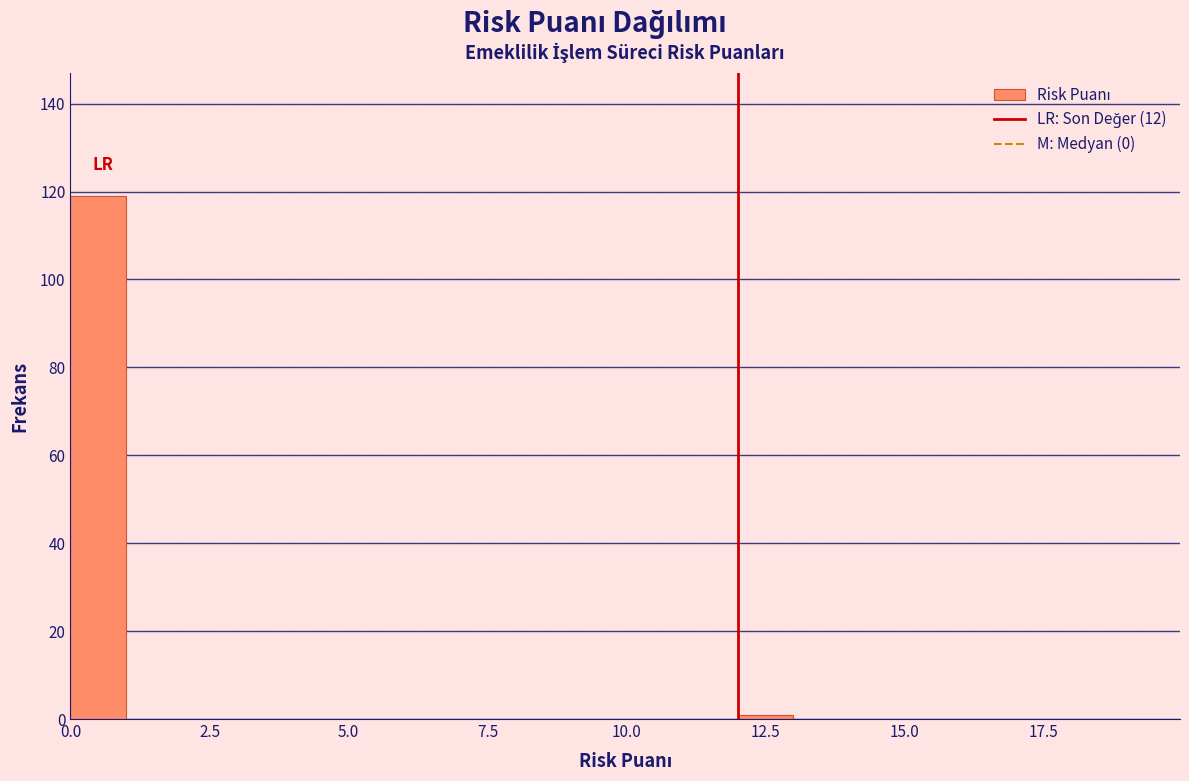

Read against the x-axis, roughly where is the centre of the tallest bar?

0.5